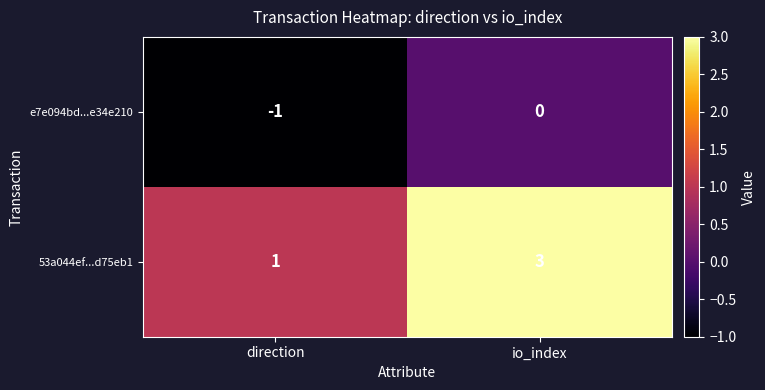

What is the spread (max minus min) of values at direction?

2